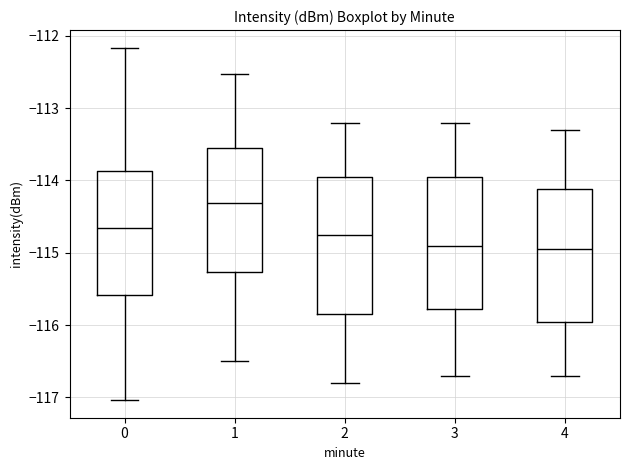

Reading left to right, transcribe this box plot: for each box, give where its median line is, the range the box spans, and where its two whiskers end, as read against the y-axis. The values are not printed on the chart, so give them approximately, as read against the axis.

0: median -114.7, box -115.6 to -113.9, whiskers -117.0 to -112.2
1: median -114.3, box -115.3 to -113.5, whiskers -116.5 to -112.5
2: median -114.7, box -115.8 to -113.9, whiskers -116.8 to -113.2
3: median -114.9, box -115.8 to -113.9, whiskers -116.7 to -113.2
4: median -114.9, box -115.9 to -114.1, whiskers -116.7 to -113.3